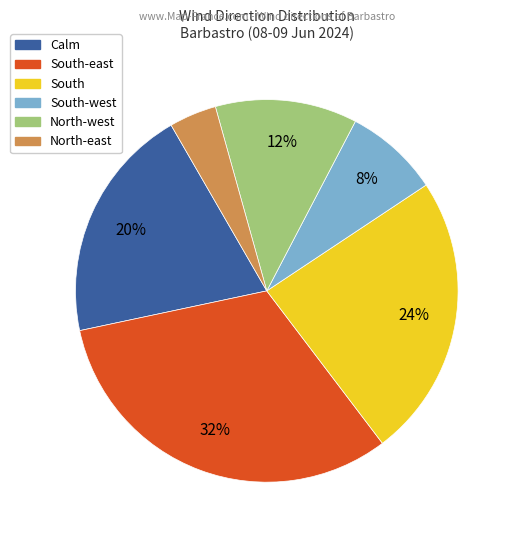

Does any single category account for the majority?

No